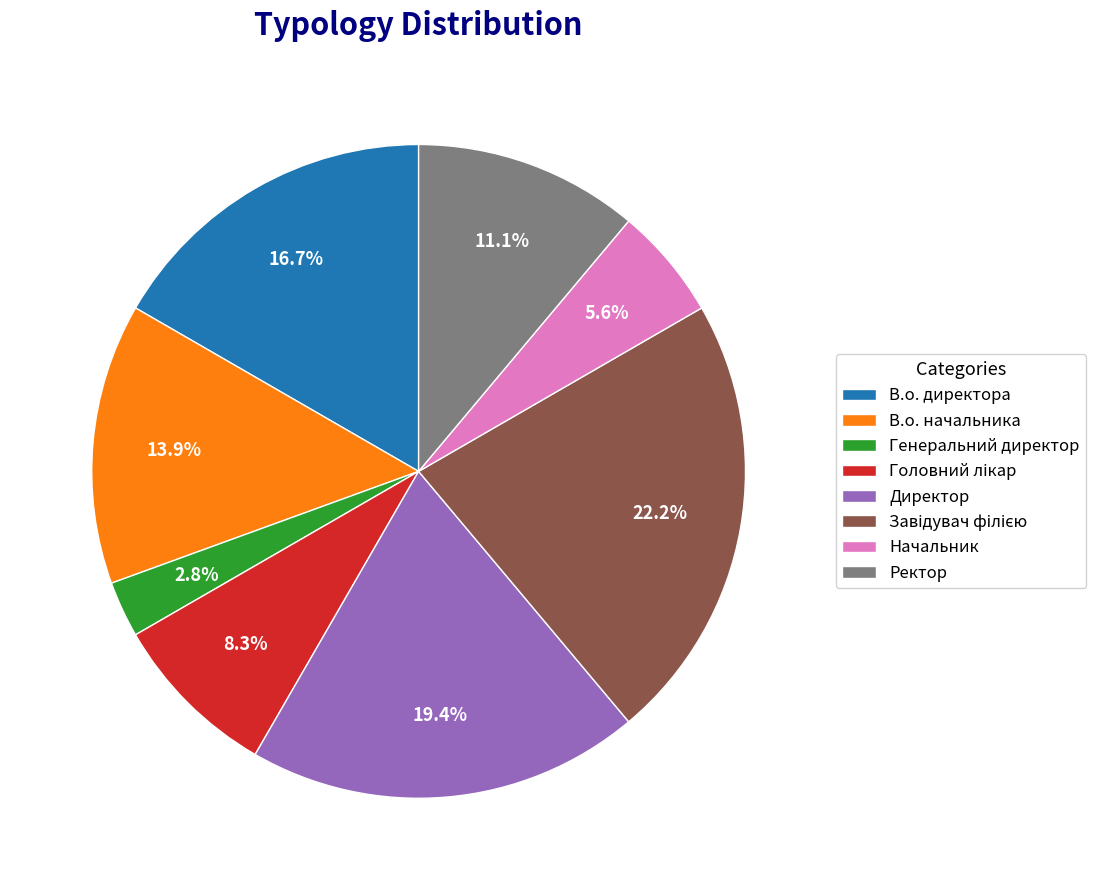

Combined, what portion of the pie is Генеральний директор and В.о. начальника?

16.7%